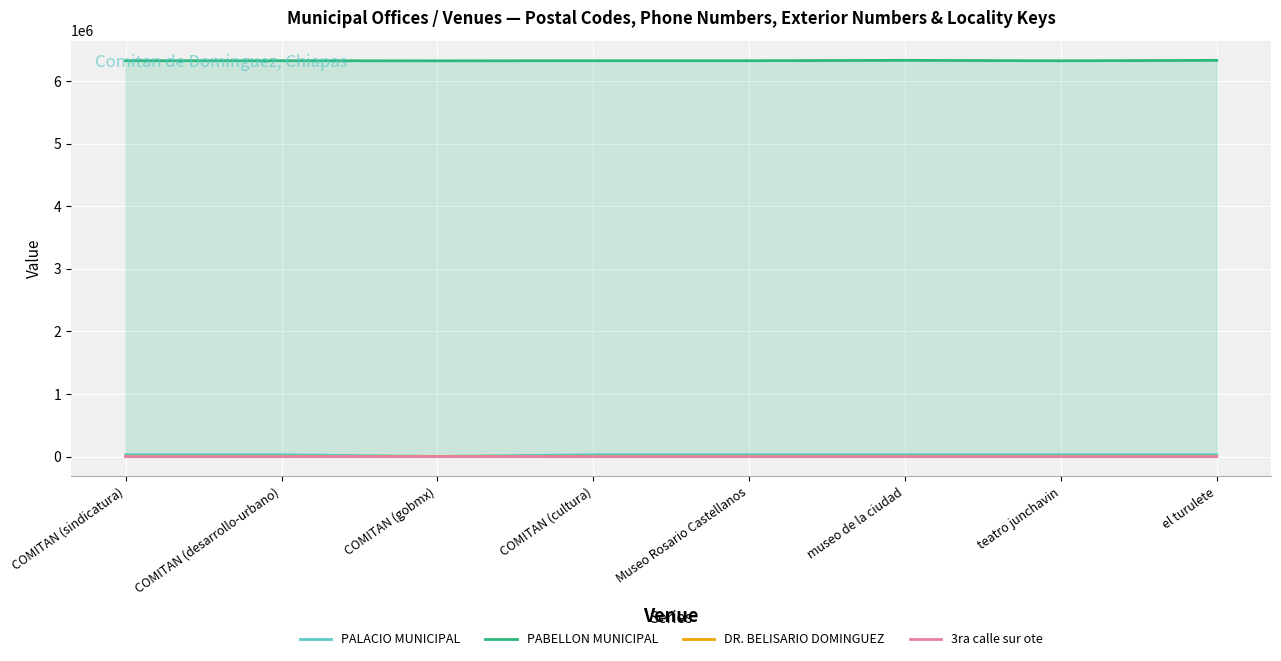

What is the difference between the highest and lowest values at COMITAN (sindicatura)?

6322308